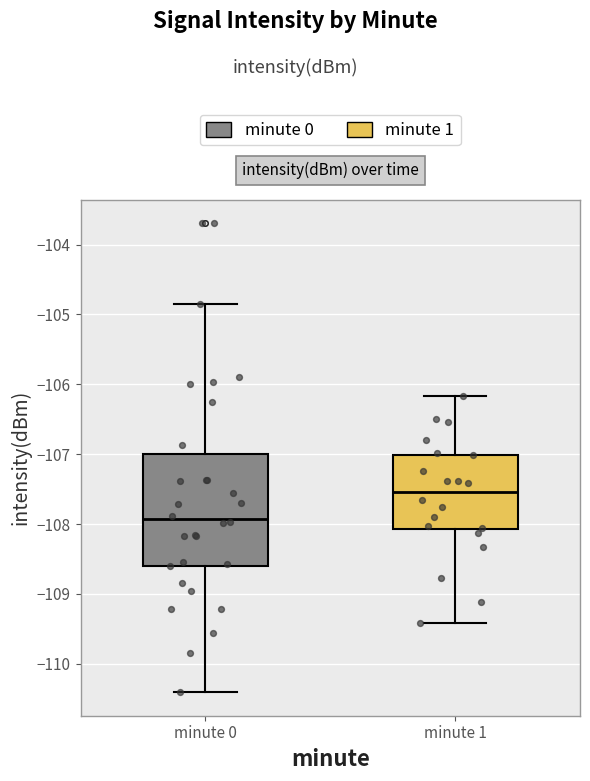

Which box is the tallest, from its lower edge to its upper edge?

minute 0